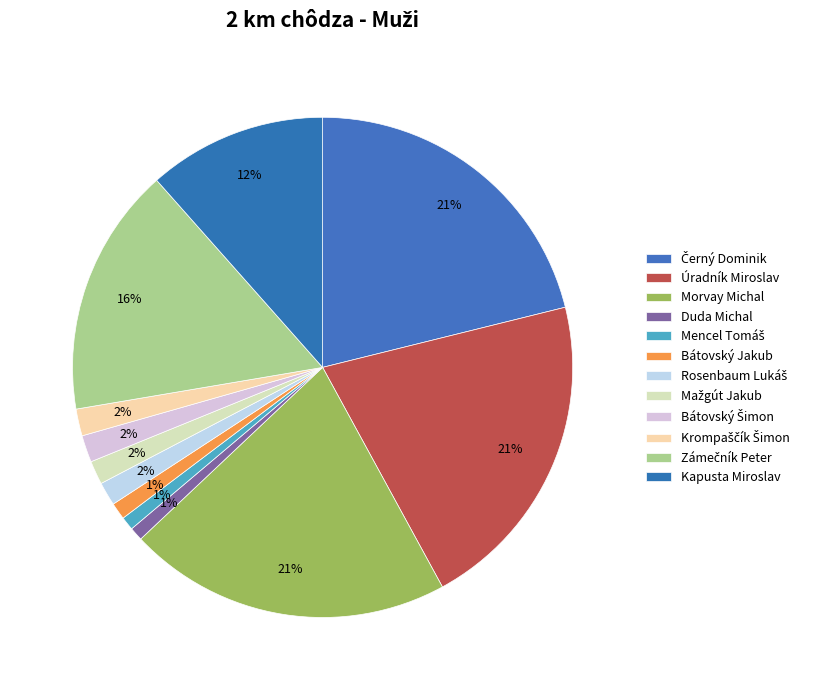

Which category has the biggest portion of the pie?

Černý Dominik